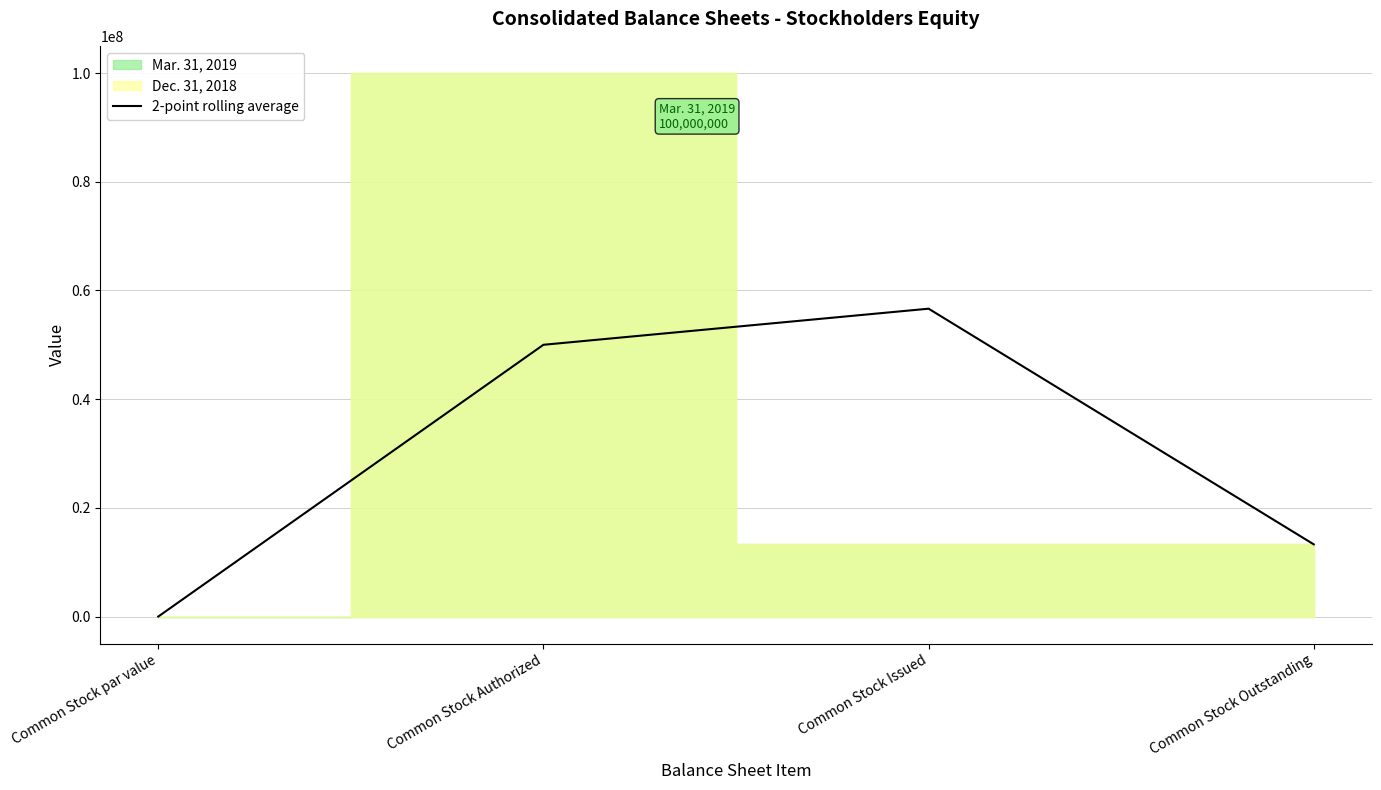

Which category has the lowest value in the 2-point rolling average series?

Common Stock par value